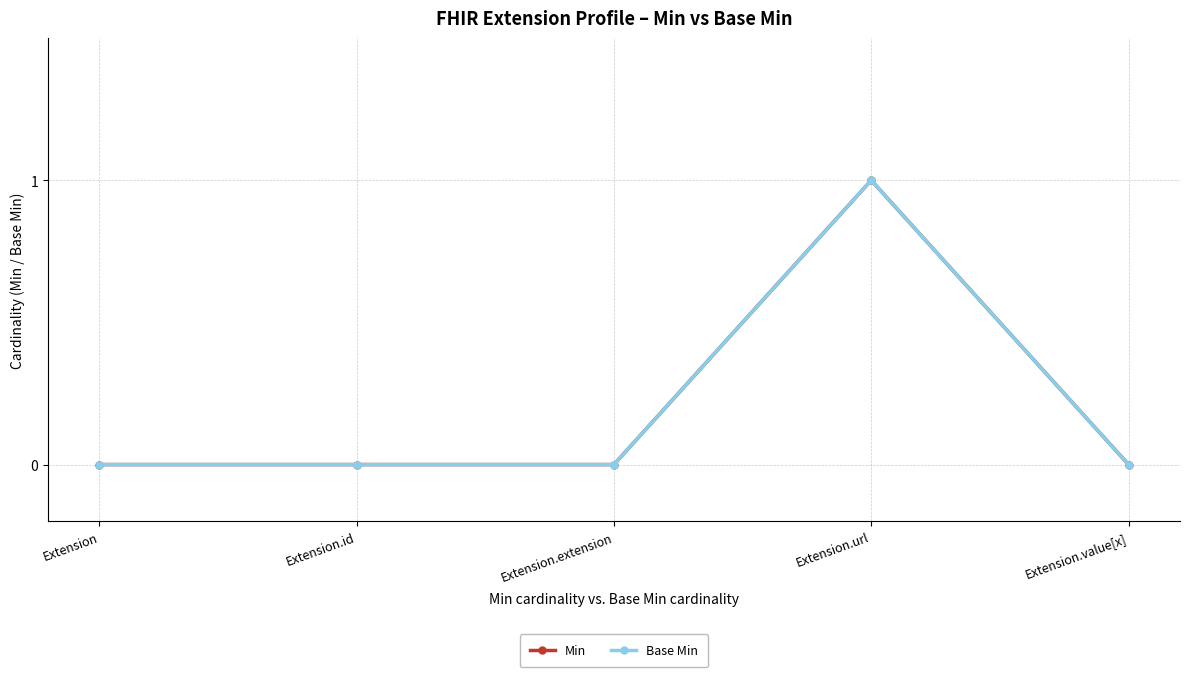

Does the chart have visible grid lines?

Yes